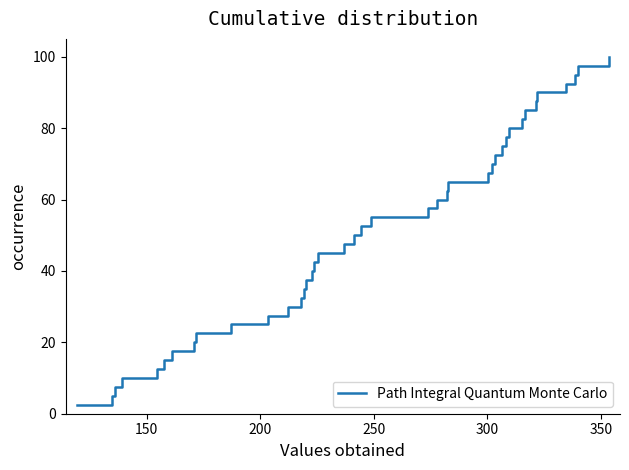

What is the difference between the second highest and second lowest values?

92.5